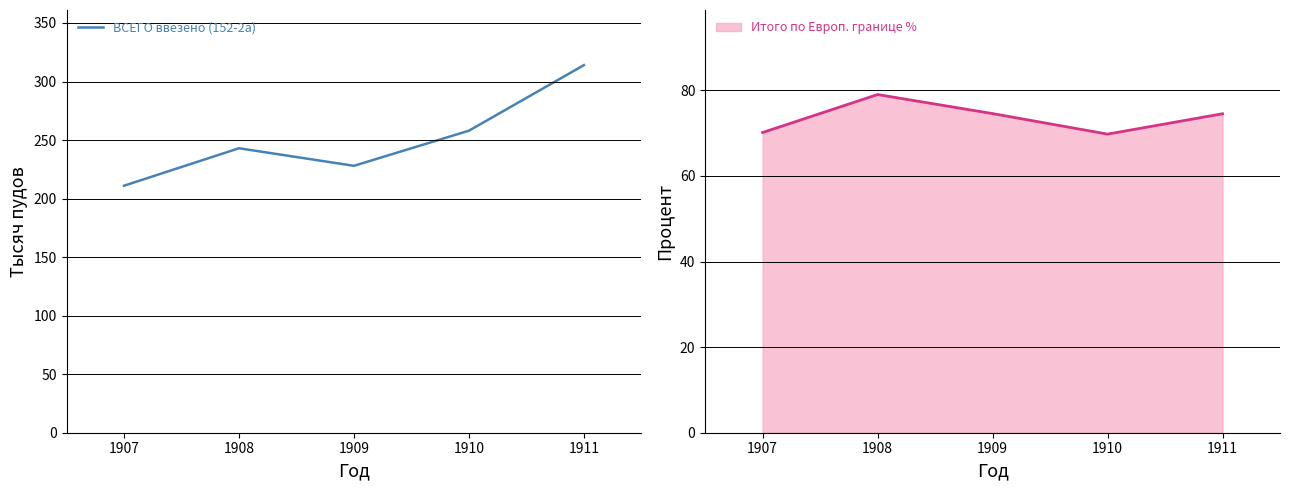

What is the difference between the maximum and minimum values?

103